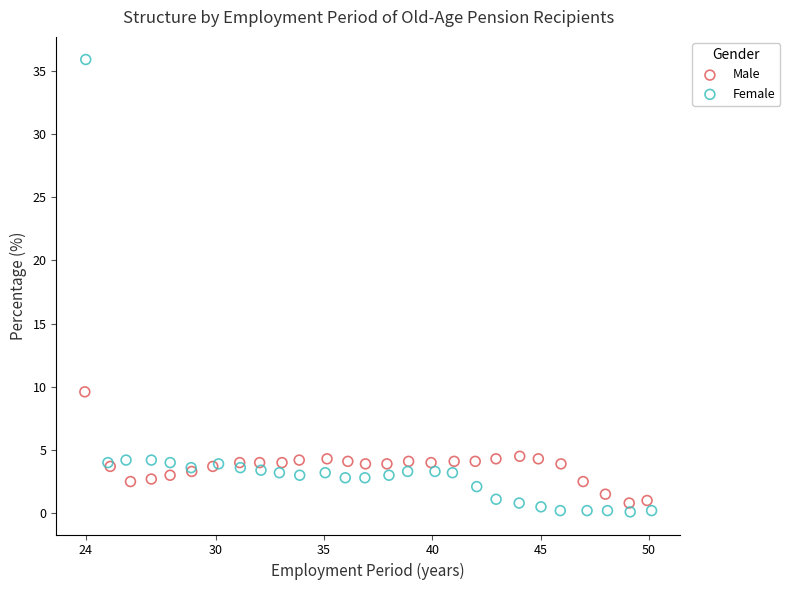

Which series reaches the minimum Y coordinate?

Female